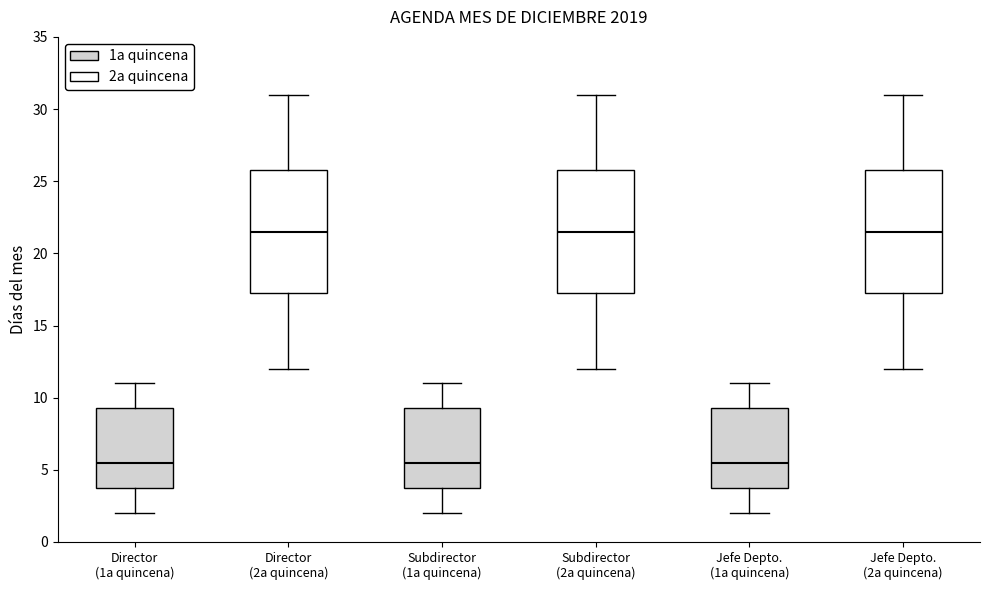

Reading left to right, read every box against the y-axis: the position of its median line, the range the box covers, and the ends of its whiskers. The values are not printed on the chart, so give them approximately, as read against the axis.

Director (1a quincena): median 5.5, box 4.0 to 9.5, whiskers 2.0 to 11.0
Director (2a quincena): median 21.5, box 17.5 to 26.0, whiskers 12.0 to 31.0
Subdirector (1a quincena): median 5.5, box 4.0 to 9.5, whiskers 2.0 to 11.0
Subdirector (2a quincena): median 21.5, box 17.5 to 26.0, whiskers 12.0 to 31.0
Jefe Depto. (1a quincena): median 5.5, box 4.0 to 9.5, whiskers 2.0 to 11.0
Jefe Depto. (2a quincena): median 21.5, box 17.5 to 26.0, whiskers 12.0 to 31.0